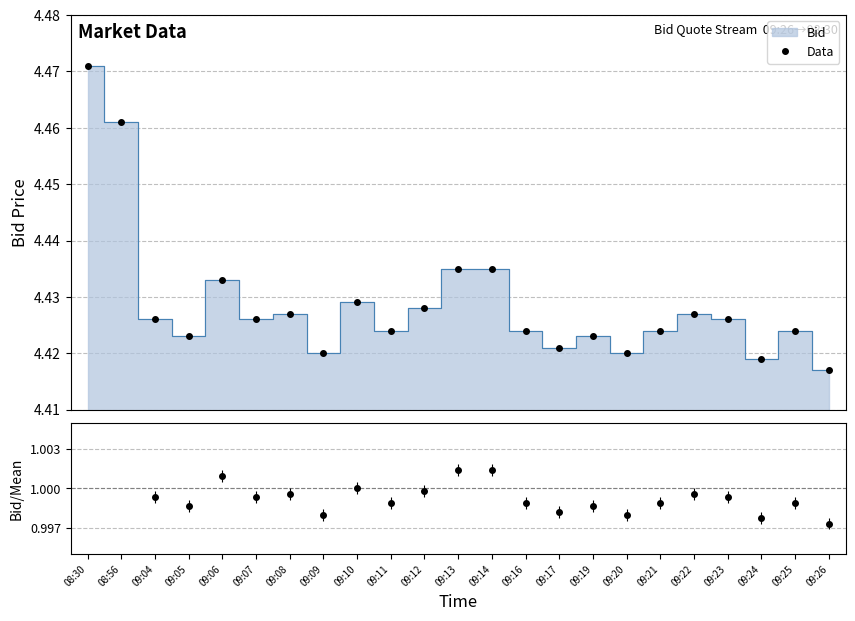

True or false: Data and Bid/Mean cross at least once.

False